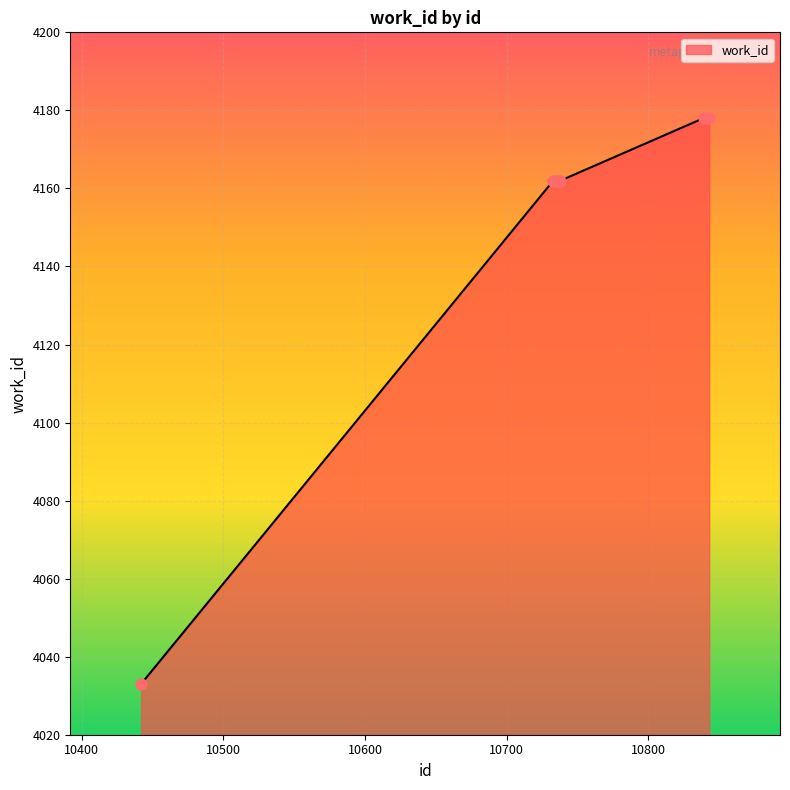

What is the difference between the maximum and minimum values?

145